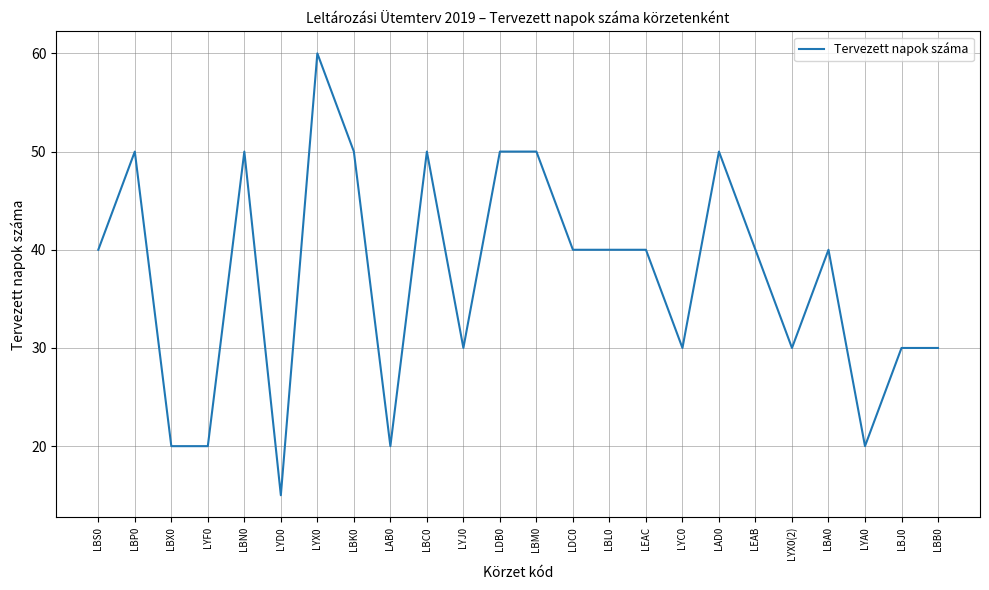

What is the change in value from LYC0 to LBA0?

+10